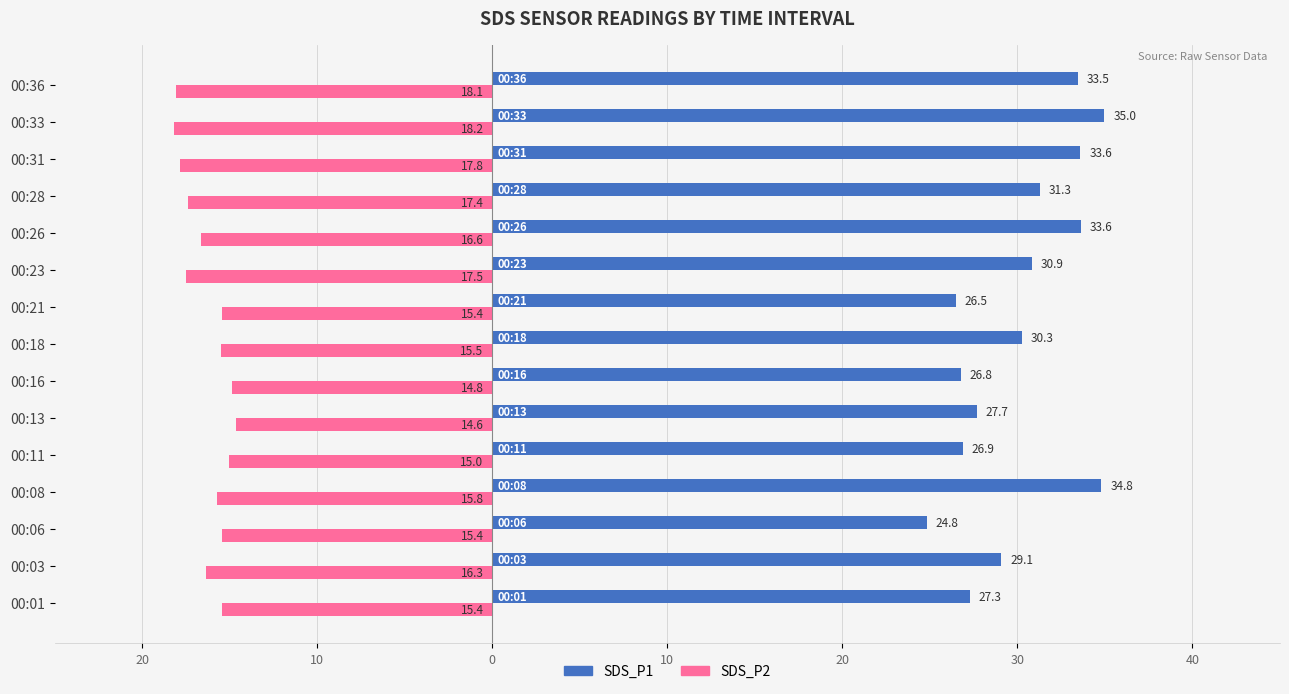

What are all the series names shown in the legend?

SDS_P1, SDS_P2